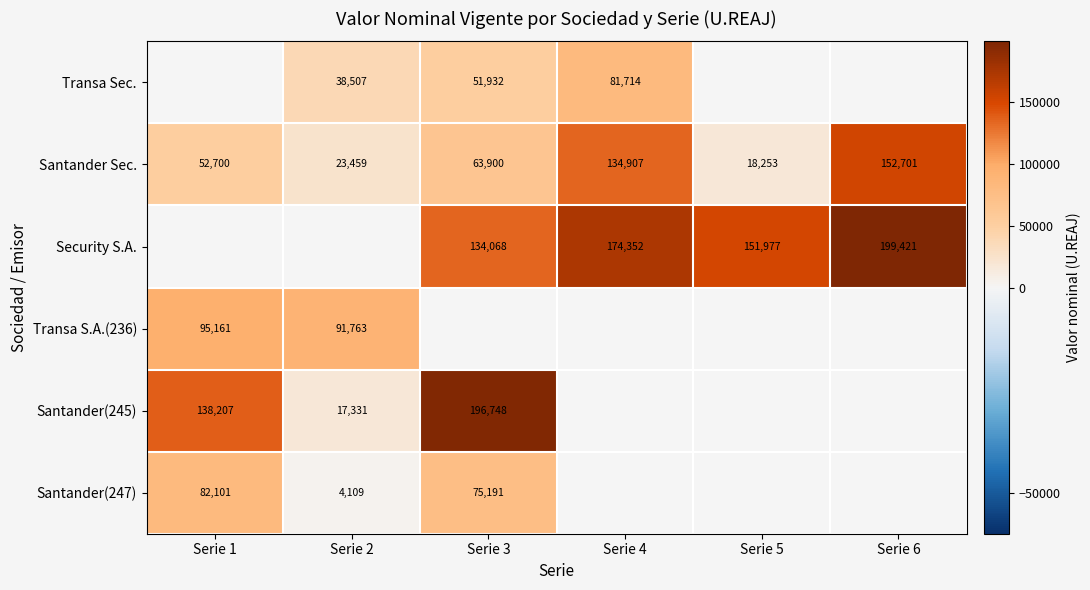

Is the value of Santander Sec. at Serie 3 greater than the value of Transa S.A.(236) at Serie 1?

No